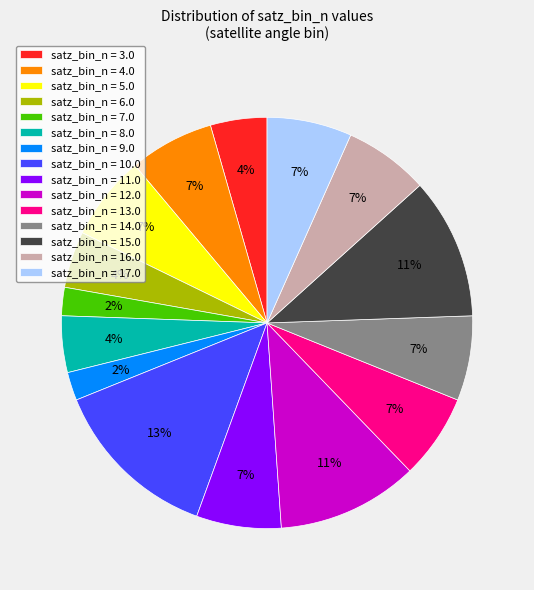

Which has a higher value, satz_bin_n = 11.0 or satz_bin_n = 9.0?

satz_bin_n = 11.0